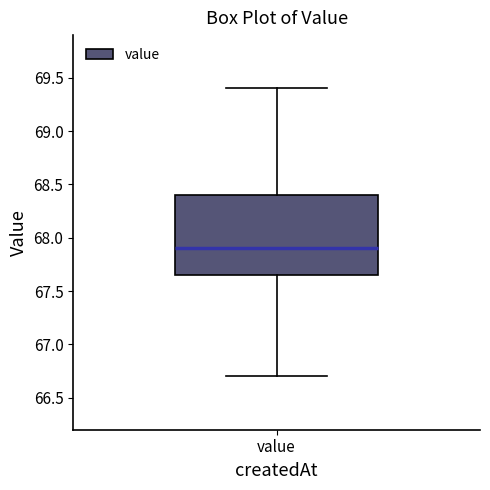

Transcribe this box plot: give where the median line is, the range the box spans, and where the two whiskers end, as read against the y-axis. The values are not printed on the chart, so give them approximately, as read against the axis.

median 67.90, box 67.65 to 68.40, whiskers 66.70 to 69.40